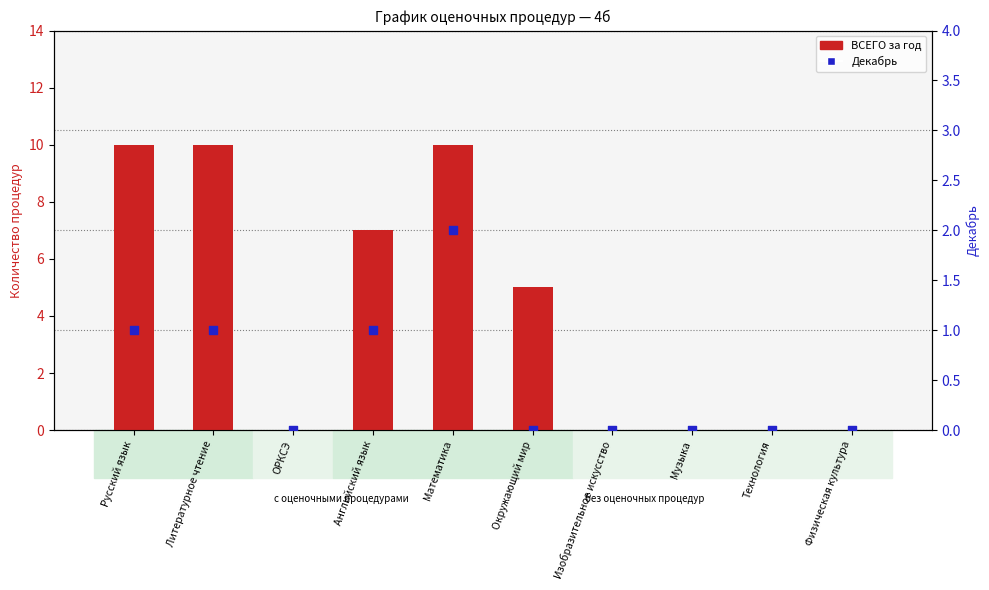

At which category is the sum across all series the highest?

Математика